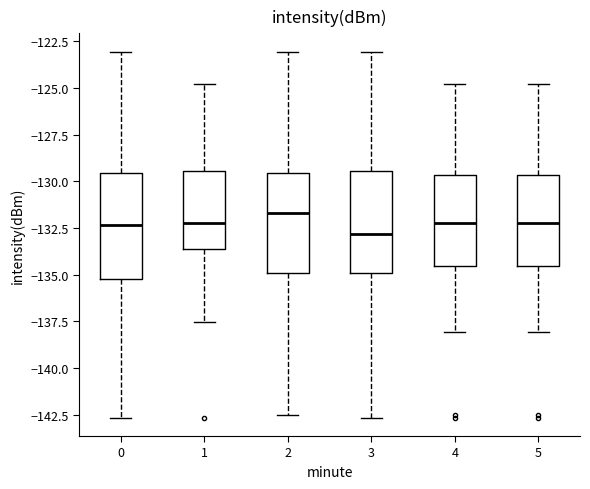

Reading left to right, transcribe this box plot: for each box, give where its median line is, the range the box spans, and where its two whiskers end, as read against the y-axis. The values are not printed on the chart, so give them approximately, as read against the axis.

0: median -132.5, box -135.0 to -129.5, whiskers -142.5 to -123.0
1: median -132.0, box -133.5 to -129.5, whiskers -137.5 to -125.0
2: median -131.5, box -135.0 to -129.5, whiskers -142.5 to -123.0
3: median -133.0, box -135.0 to -129.5, whiskers -142.5 to -123.0
4: median -132.0, box -134.5 to -129.5, whiskers -138.0 to -125.0
5: median -132.0, box -134.5 to -129.5, whiskers -138.0 to -125.0